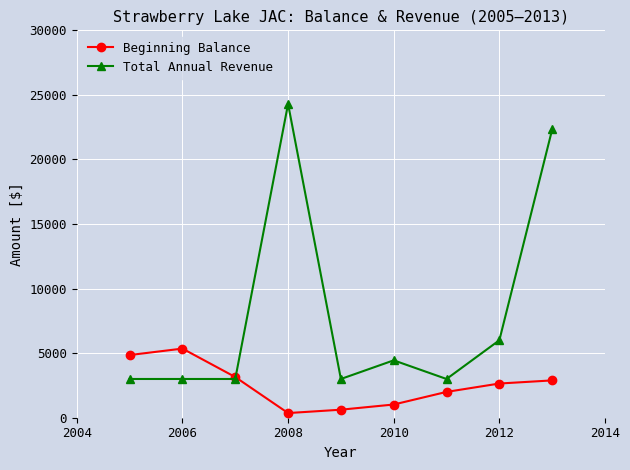

Rank the series by their average value, from highest to lowest.

Total Annual Revenue, Beginning Balance